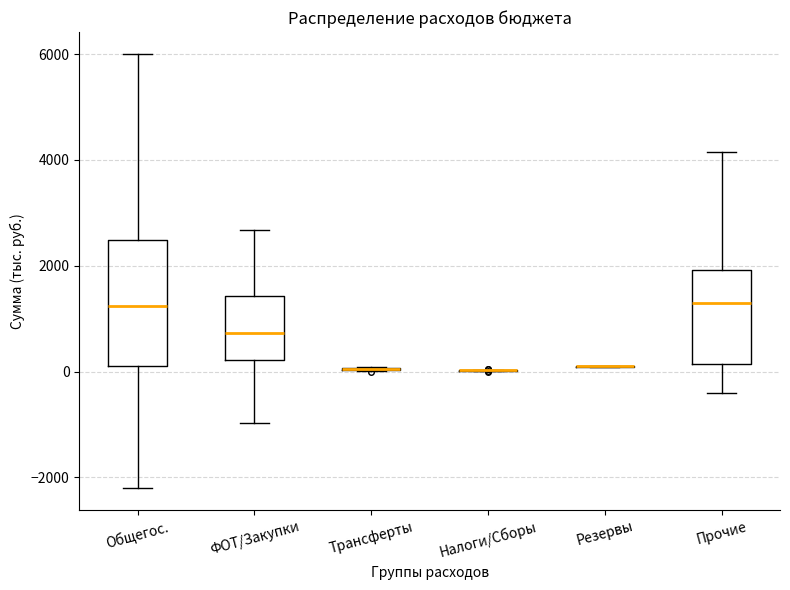

Comparing the boxes themselves (not the whiskers), which one is the tallest?

Общегос.